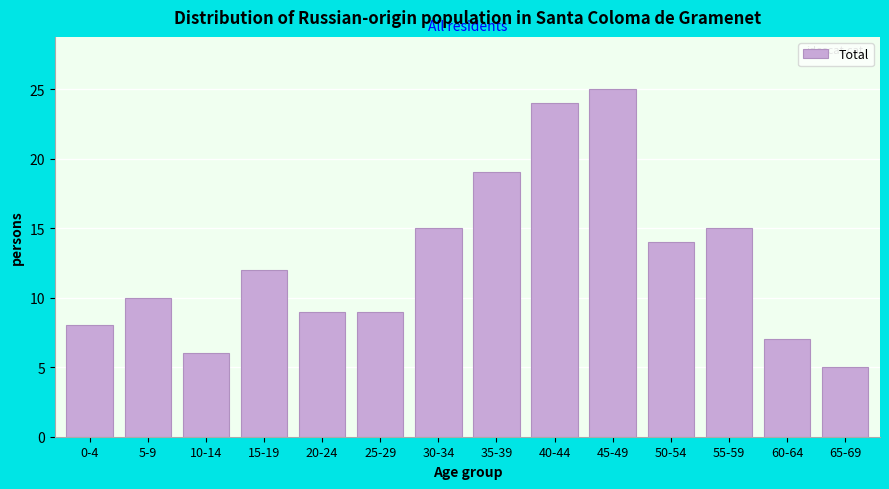

Reading left to right, list all the values displayed in this chart.

0-4=8	5-9=10	10-14=6	15-19=12	20-24=9	25-29=9	30-34=15	35-39=19	40-44=24	45-49=25	50-54=14	55-59=15	60-64=7	65-69=5